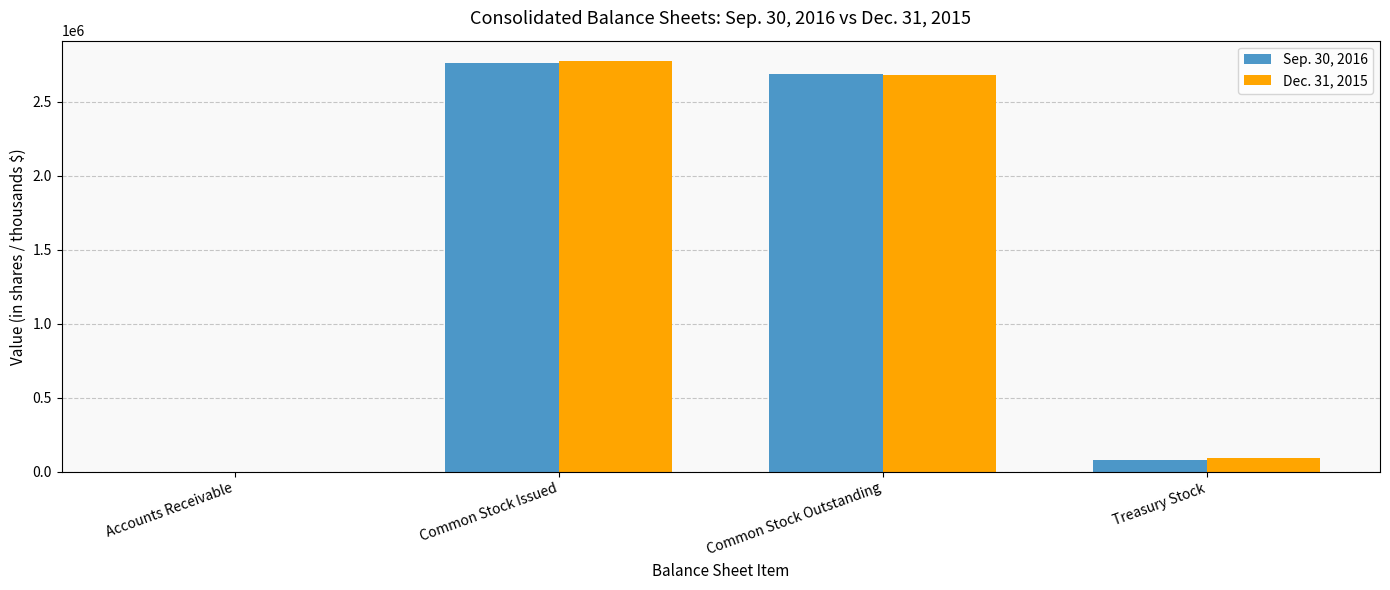

Which series changed the most between Common Stock Issued and Treasury Stock?

Sep. 30, 2016